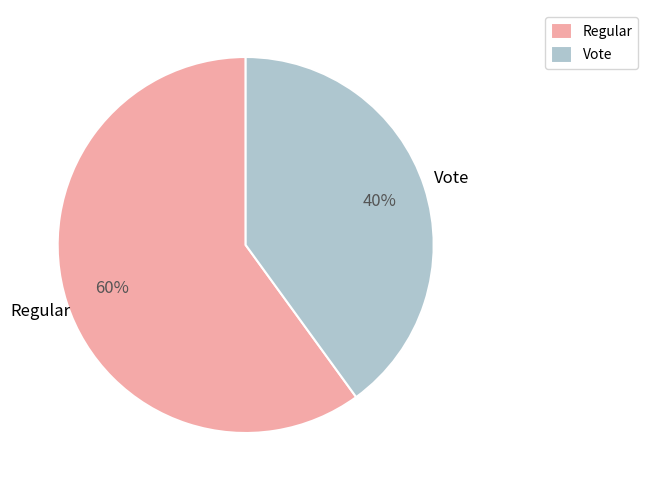

To the nearest percent, what is the difference between the largest and smallest slice percentages?

20%